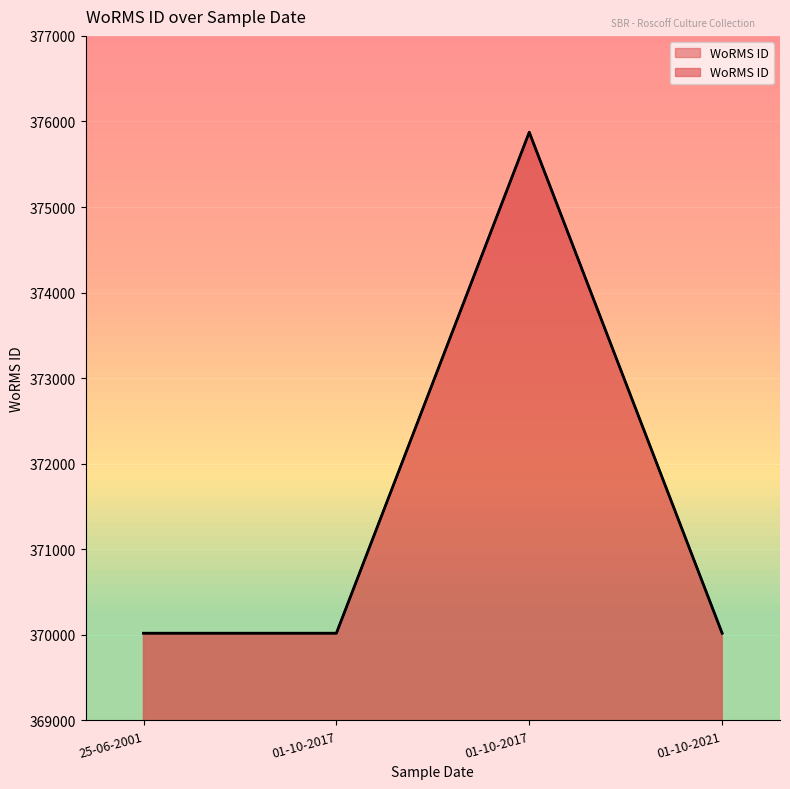

What is the value of the 1st point from the left?

370019